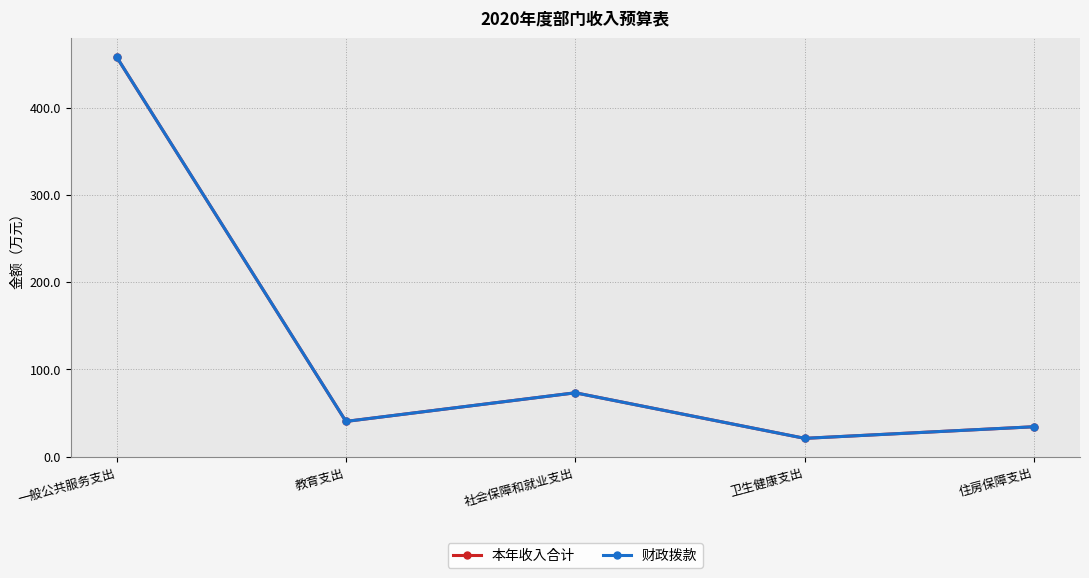

What is the average value of the 本年收入合计 series?

125.5